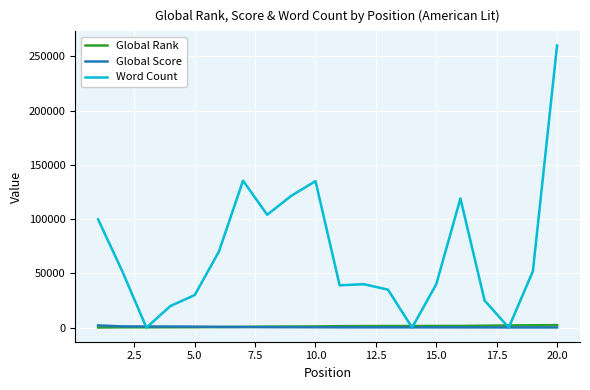

Which series has the widest spread of values?

Word Count